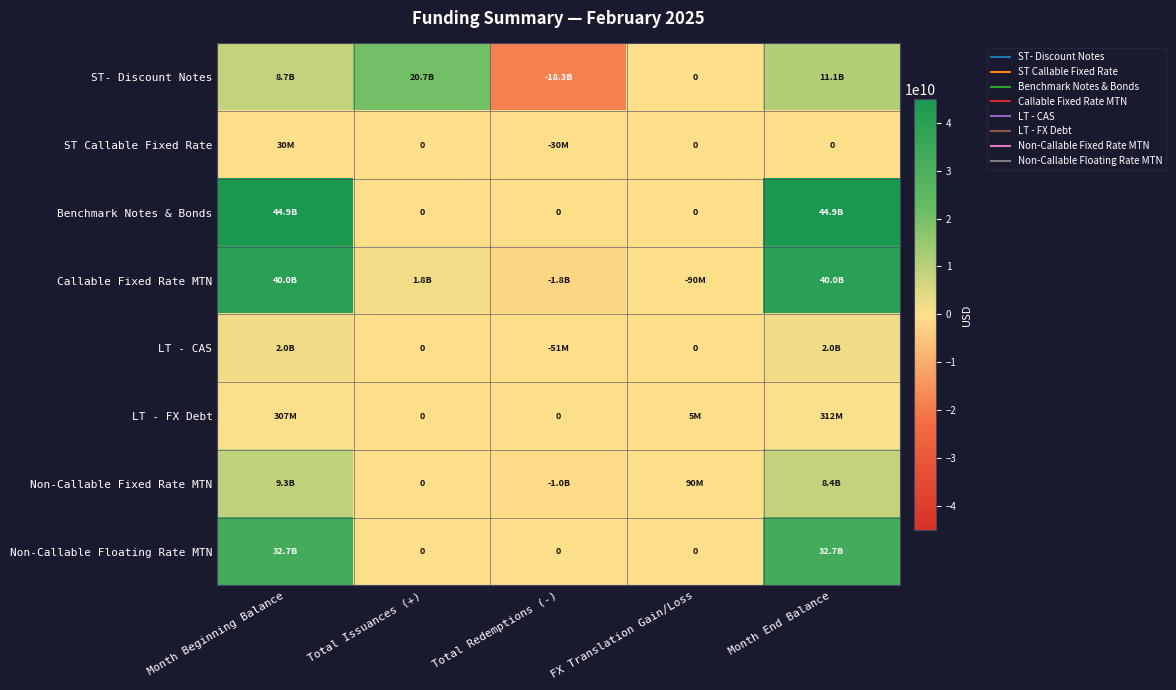

Which category has the lowest value in the ST- Discount Notes series?

Total Redemptions (-)